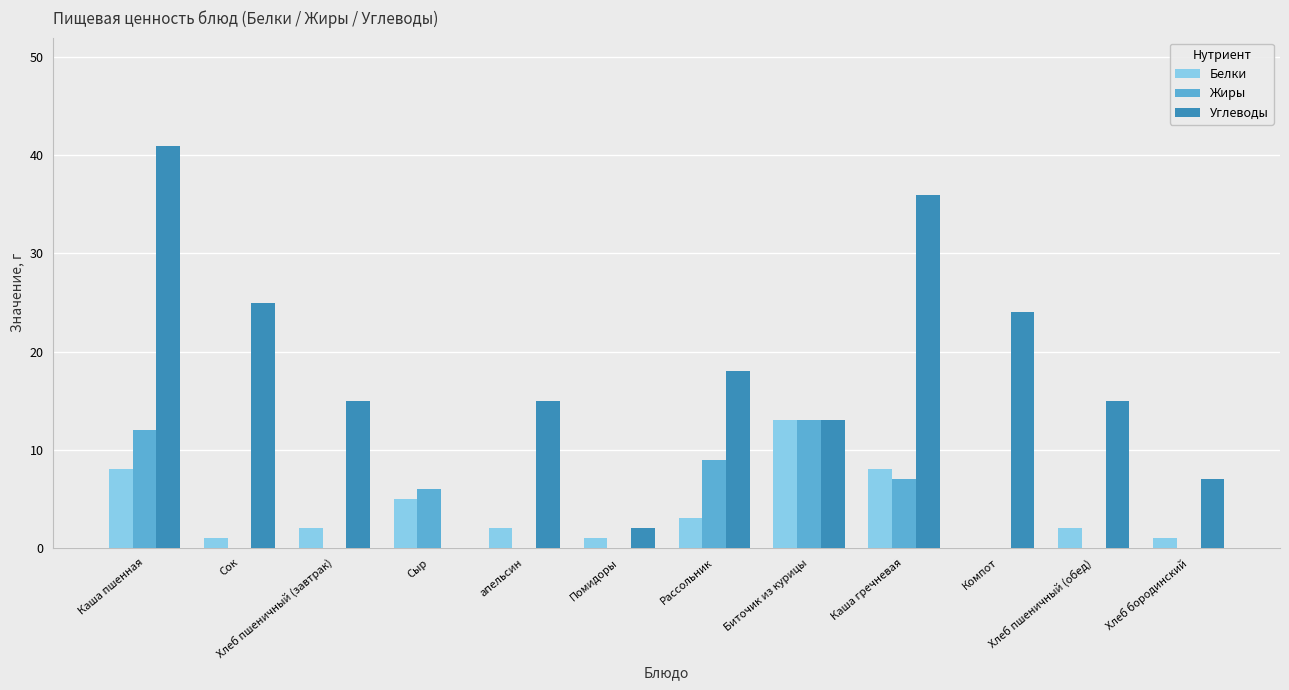

True or false: Углеводы has a value of 2 at Помидоры.

True